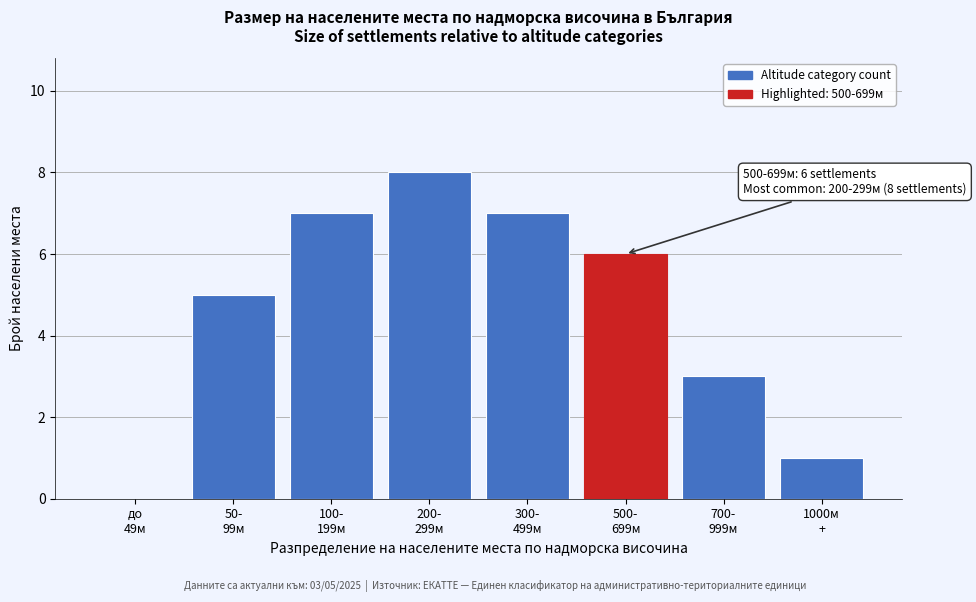

What is the maximum value shown in the chart?

8